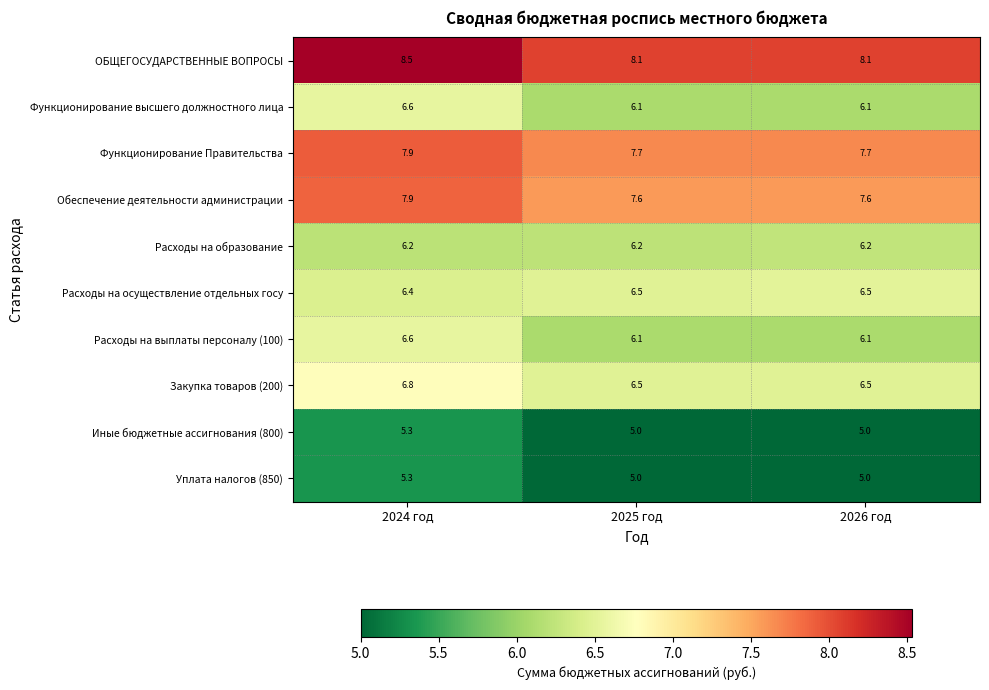

What is the spread (max minus min) of values at 2026 год?

3.1